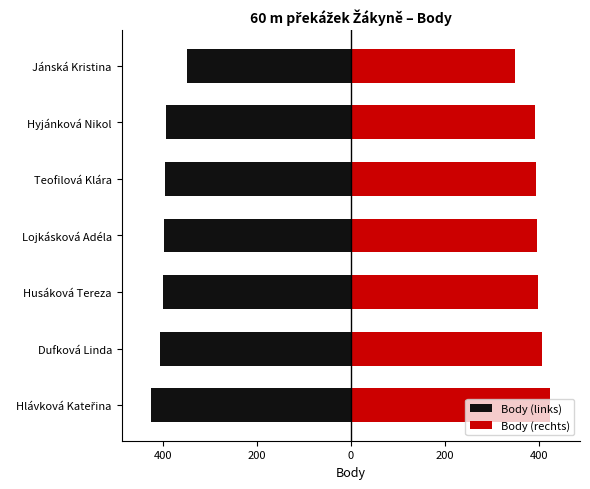

The value of Body (rechts) at 0 is 397.0. True or false?

True